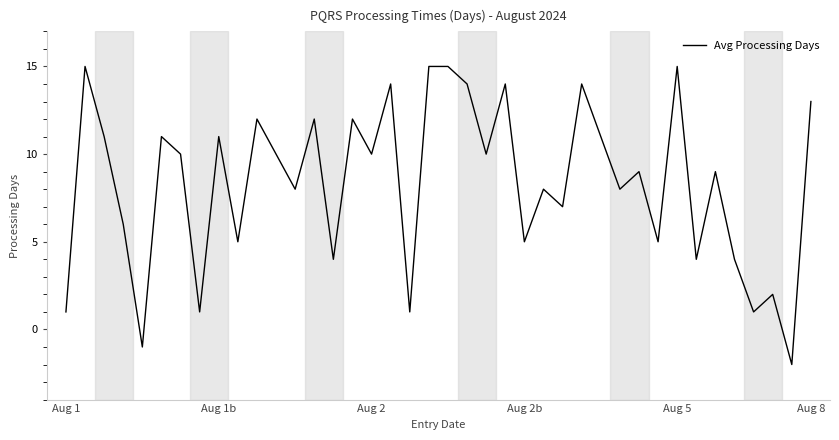

What is the difference between the maximum and minimum values?

17